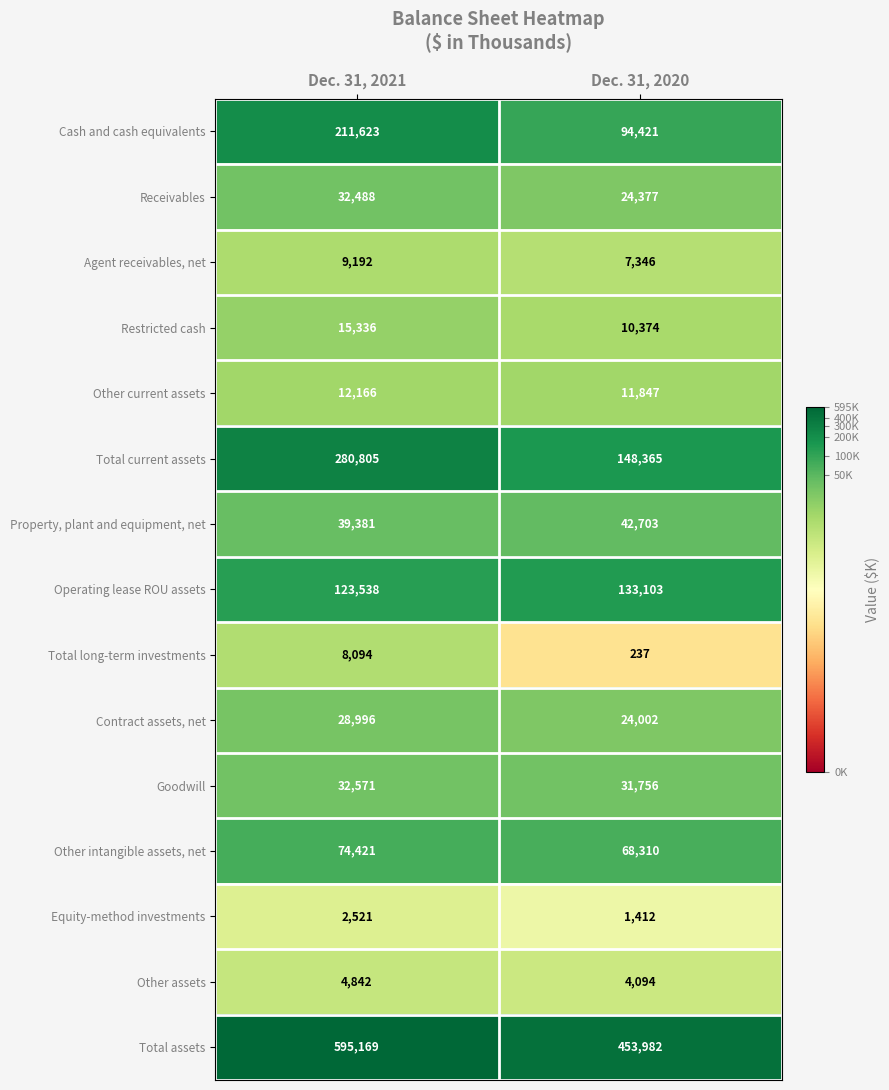

What is the greatest value displayed?

595169